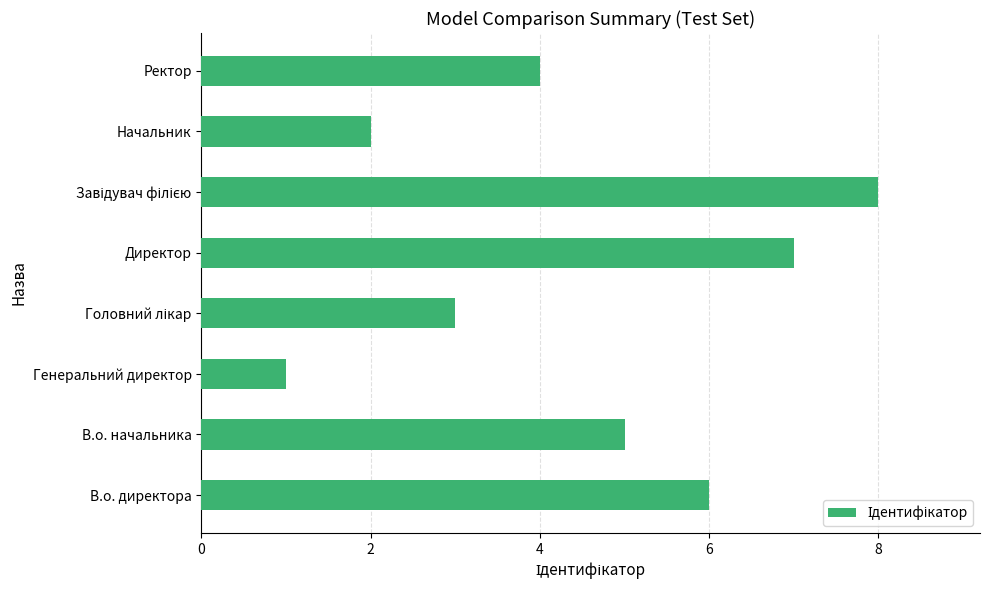

What is the ratio of the value at В.о. директора to the value at Генеральний директор?

6.0